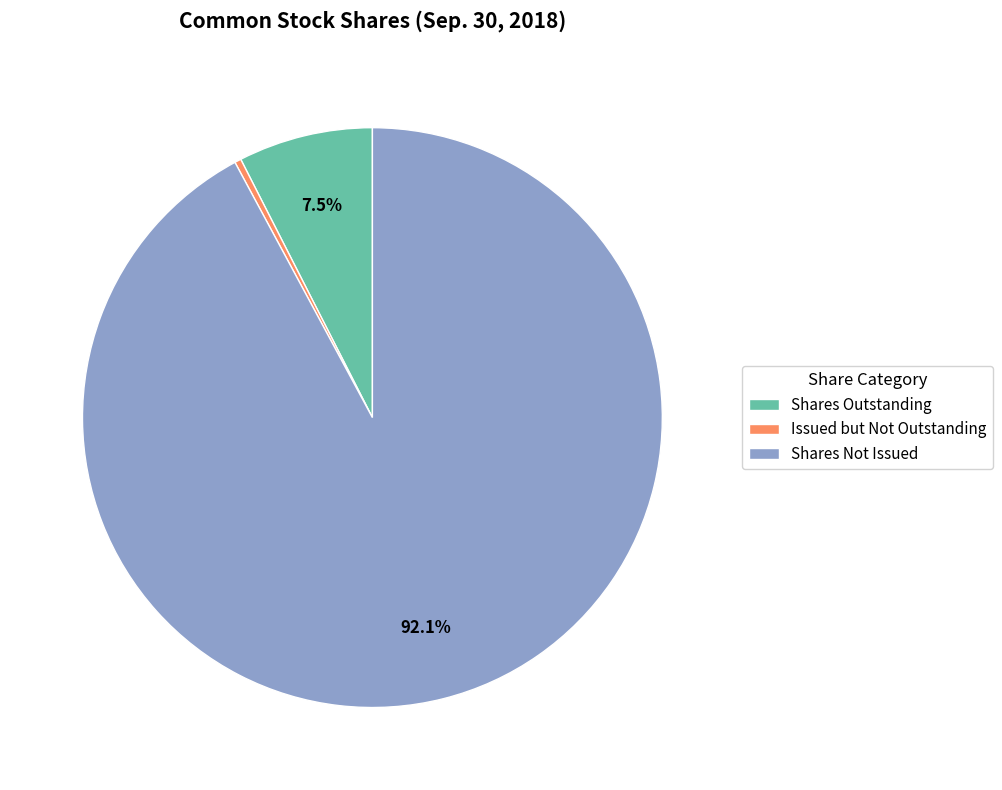

What is the smallest slice in the pie chart?

Issued but Not Outstanding